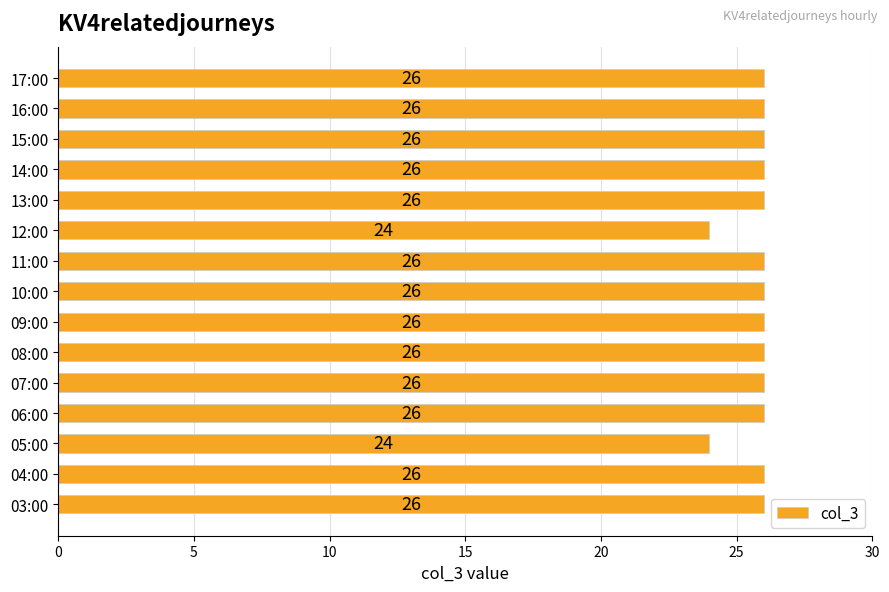

What is the change in value from 05:00 to 16:00?

+2